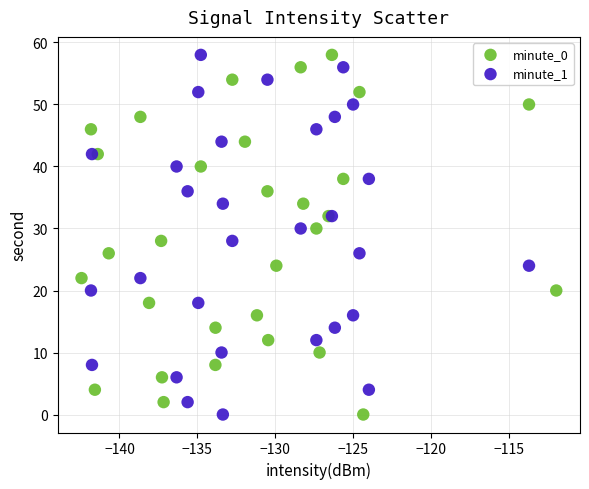

What are all the series names shown in the legend?

minute_0, minute_1